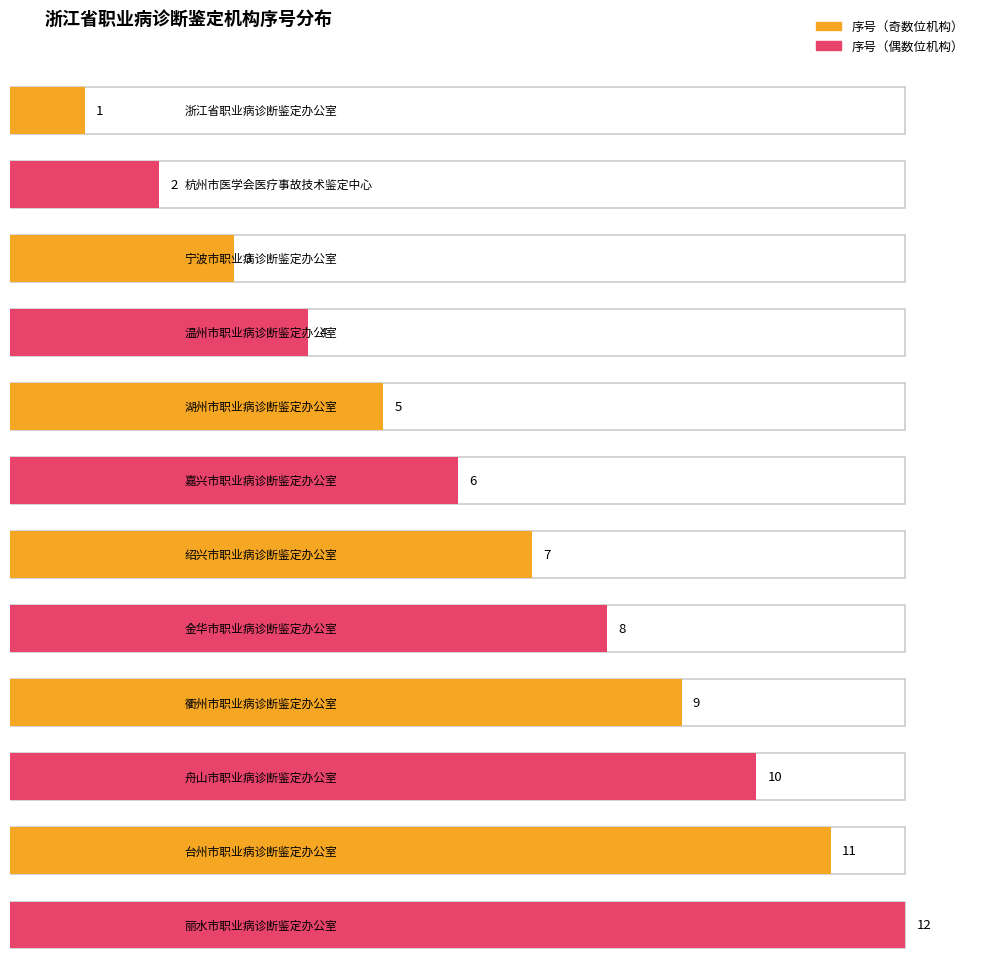

Count the number of values greater than 7.

5